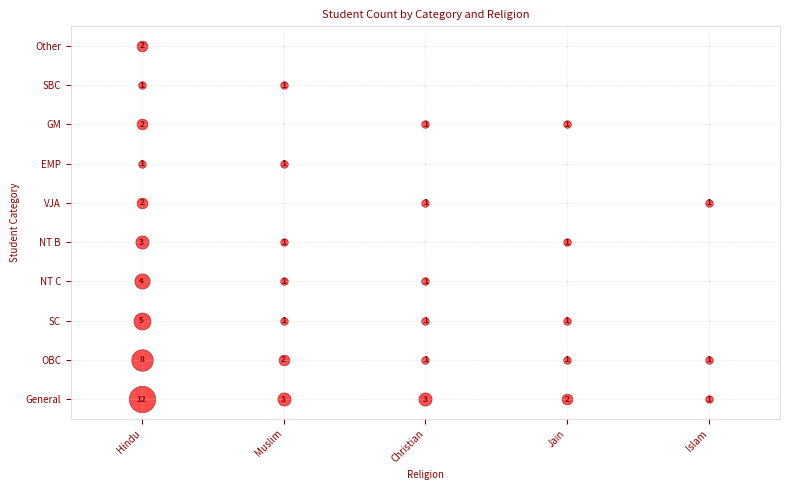

Is the value of Jain at 9 greater than the value of Christian at 8?

No